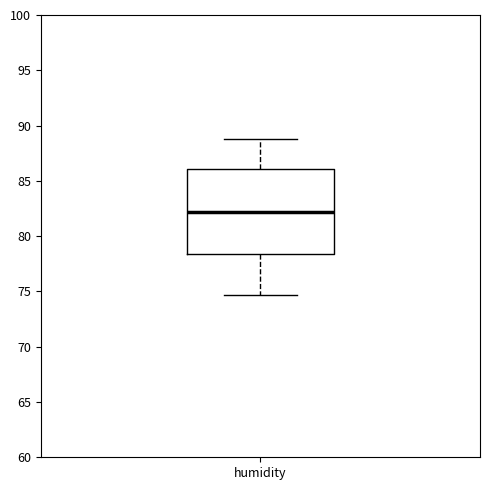

Read this box plot against the y-axis: the position of the median line, the range covered by the box, and the ends of both whiskers. The values are not printed on the chart, so give them approximately, as read against the axis.

median 82.0, box 78.5 to 86.0, whiskers 74.5 to 89.0